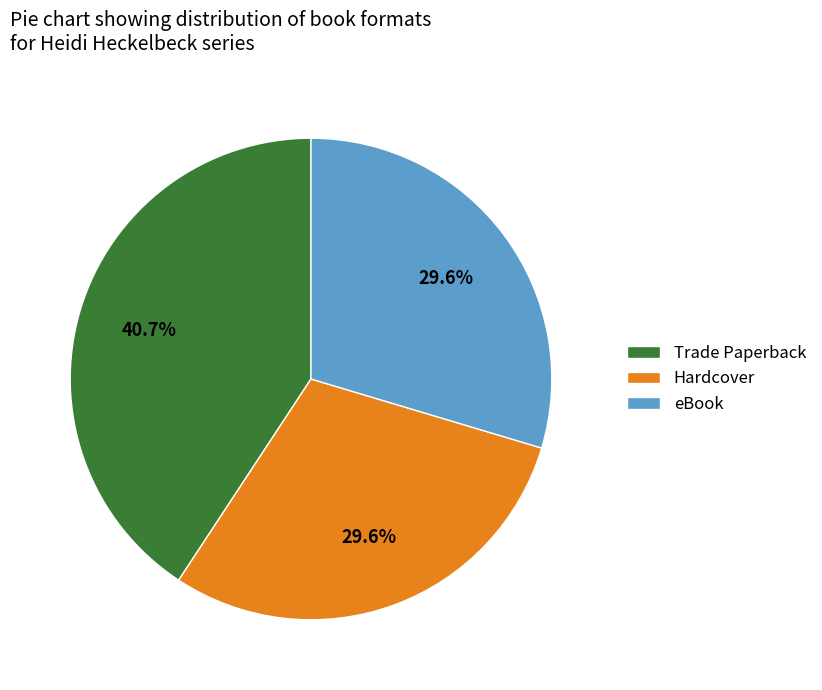

What percentage is NOT represented by Trade Paperback?

59.3%